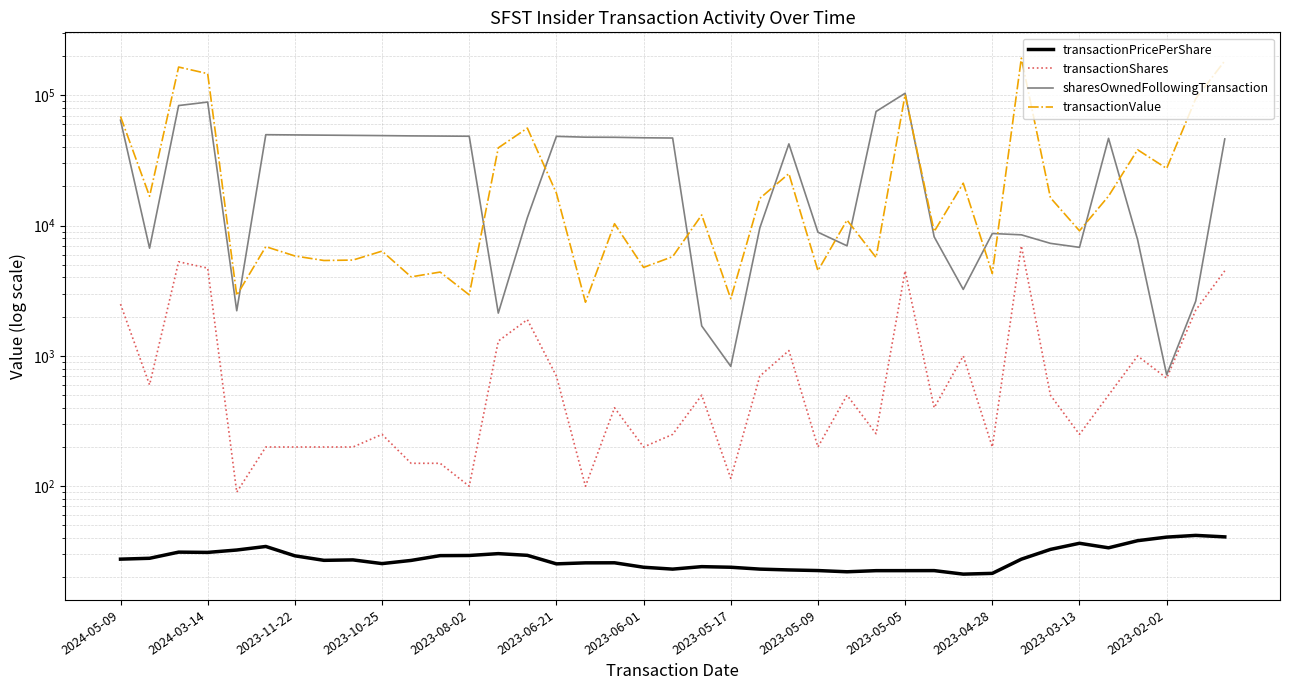

Where is transactionValue nearest to the value 97756?

37